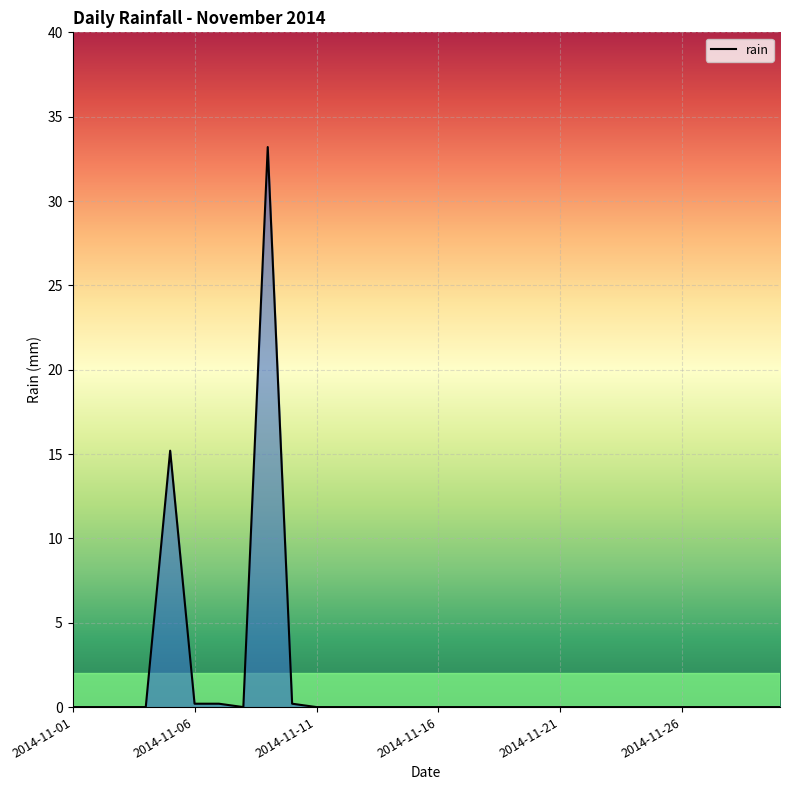

What is the difference between the maximum and minimum values?

33.2